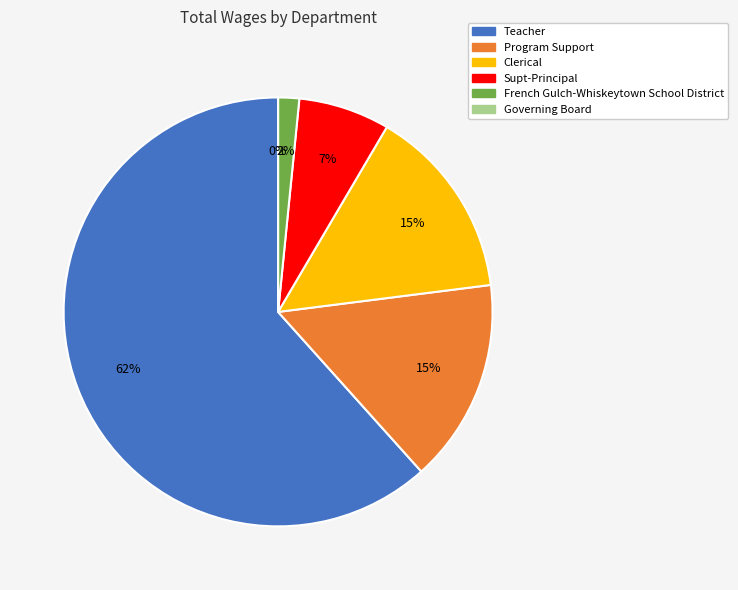

How many slices are in this pie chart?

6